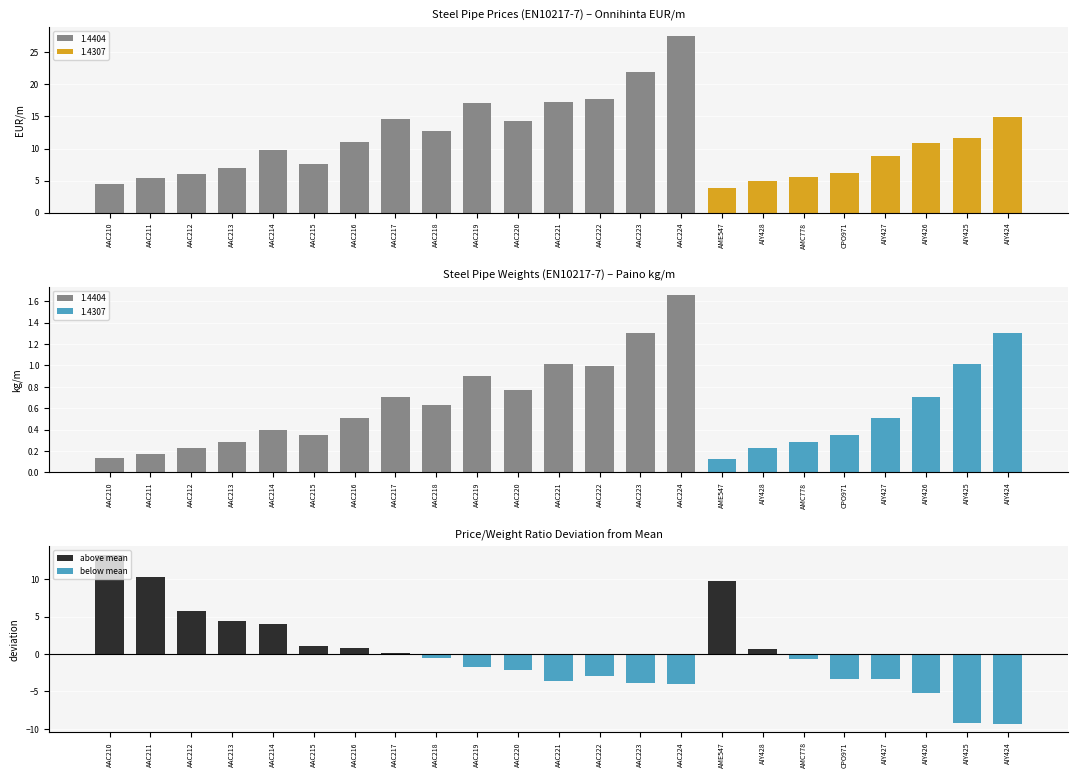

At which label does Price/Weight deviation reach its peak?

AAC210